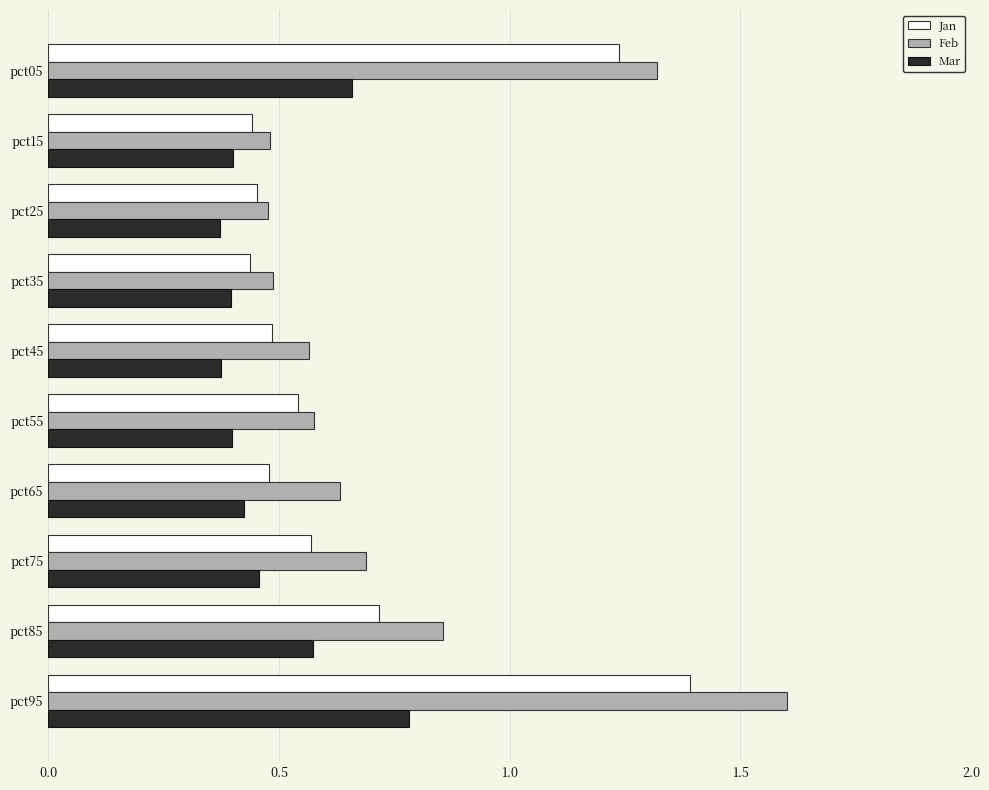

Which category has the highest value across all series?

pct95